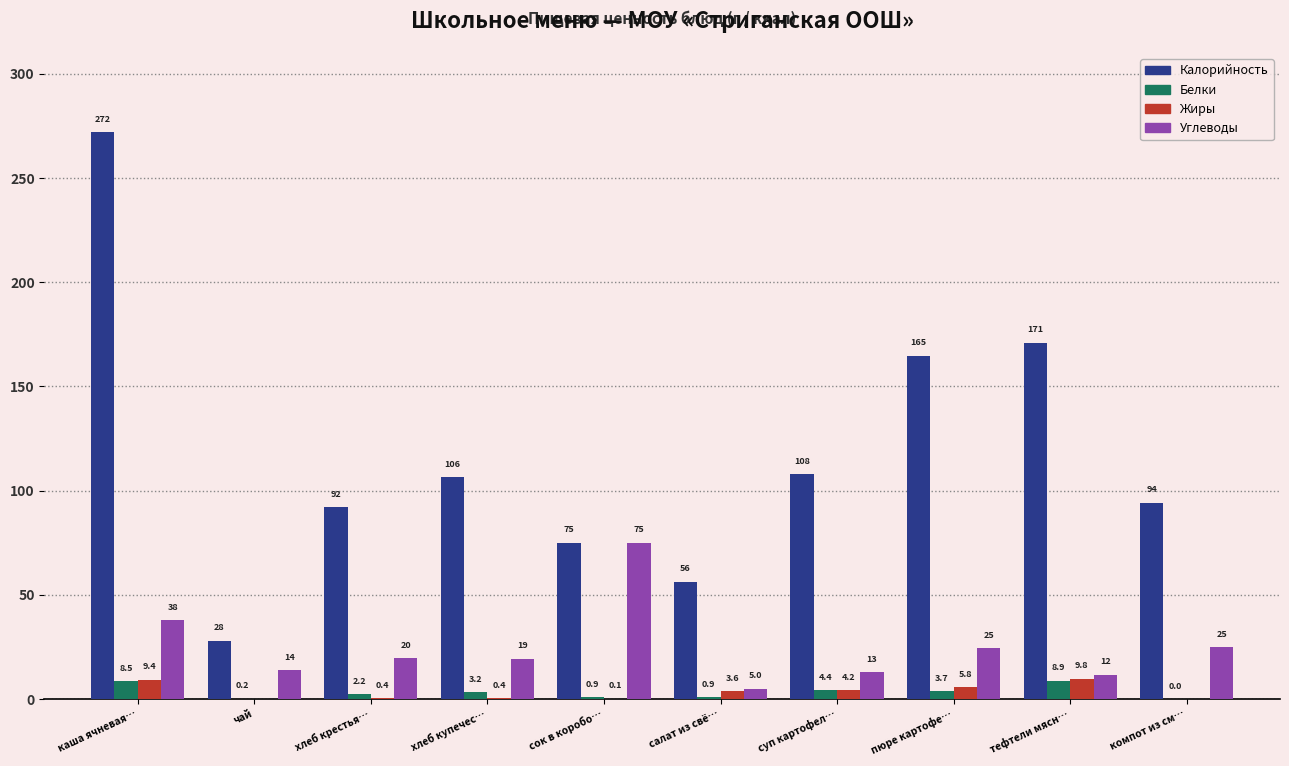

Is it true that Белки equals 0.9 at сок в коробо…?

True